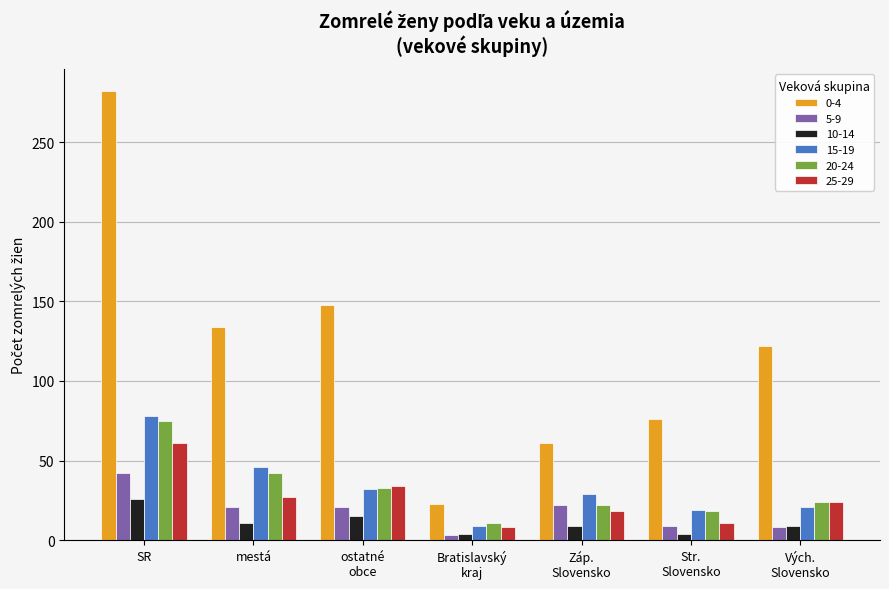

What is the difference between the maximum and minimum values in the 0-4 series?

259